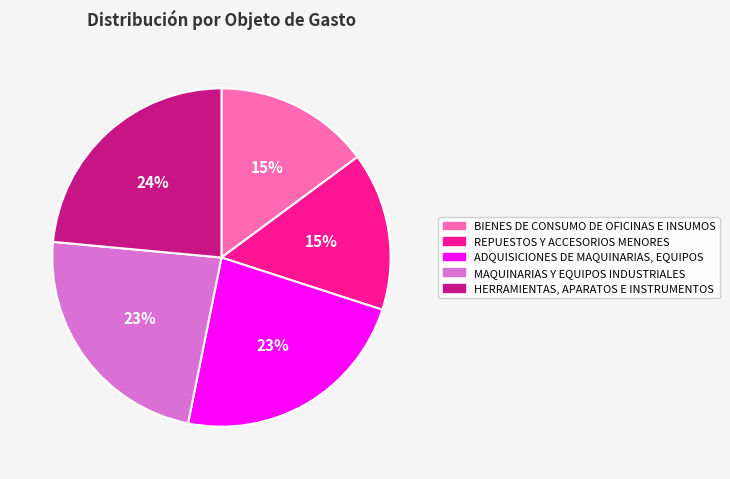

What percentage is the HERRAMIENTAS, APARATOS E INSTRUMENTOS slice, to the nearest percent?

24%